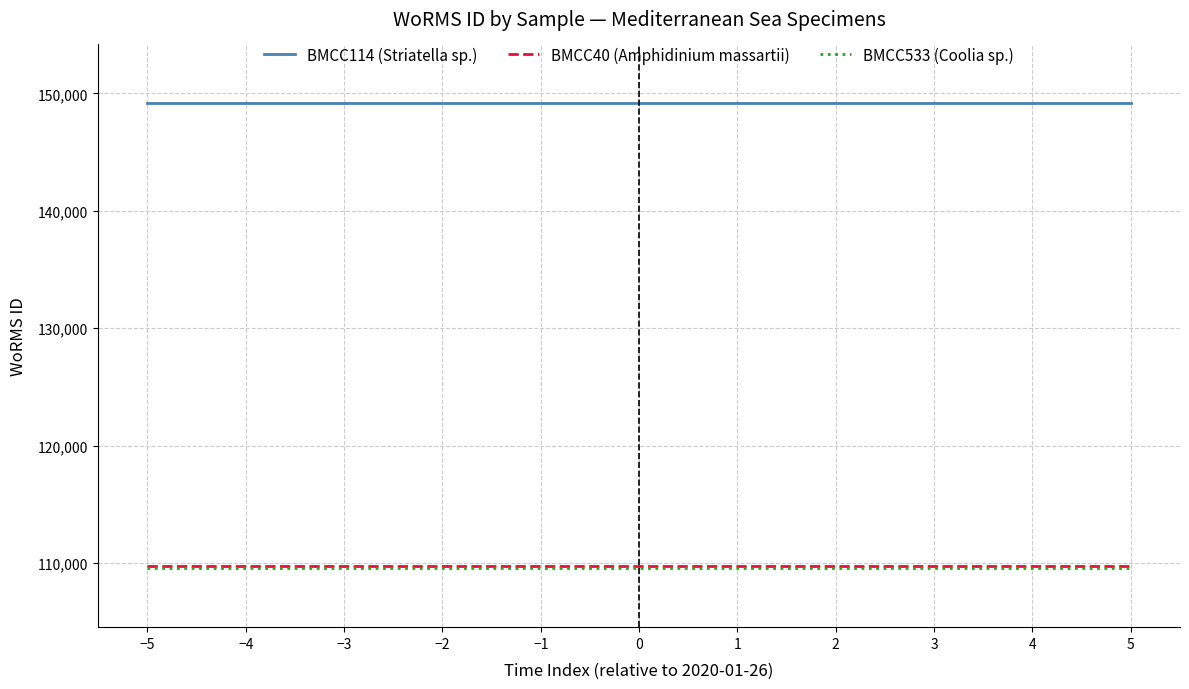

True or false: BMCC533 (Coolia sp.) and BMCC114 (Striatella sp.) cross at least once.

False